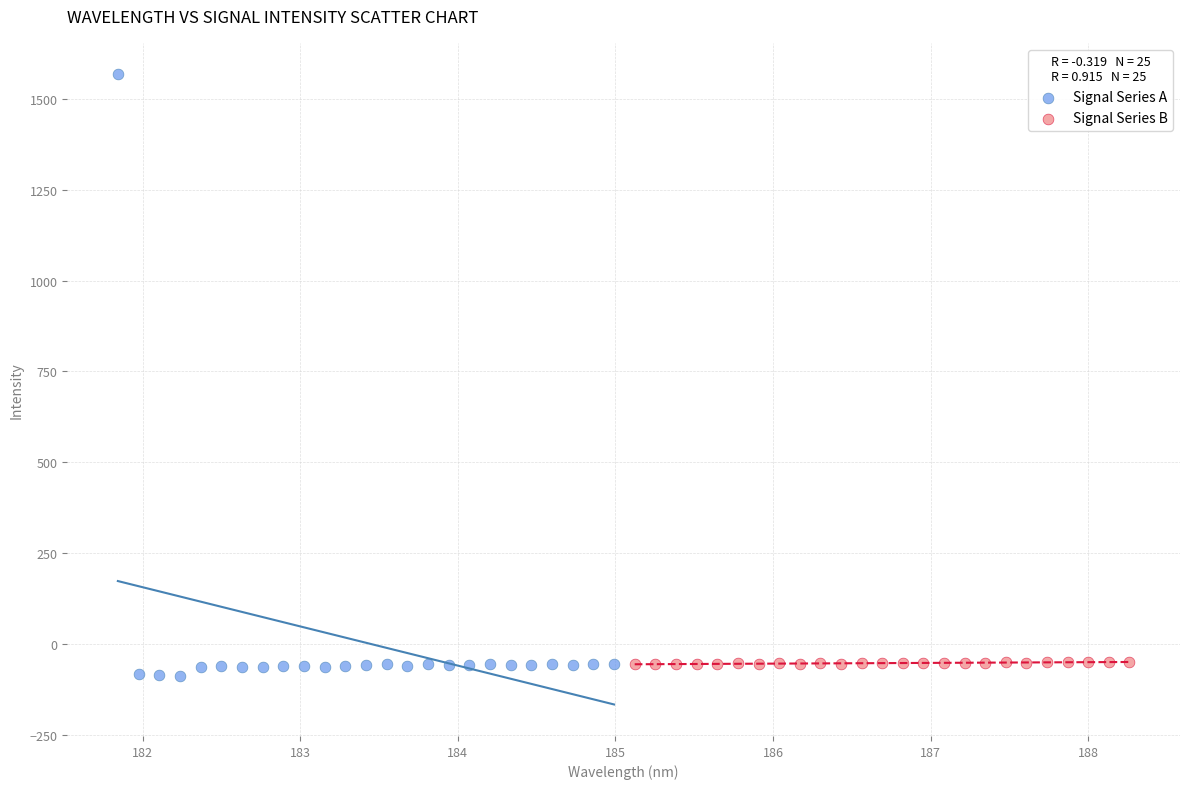

Which series contains the lowest Y value?

Signal Series A